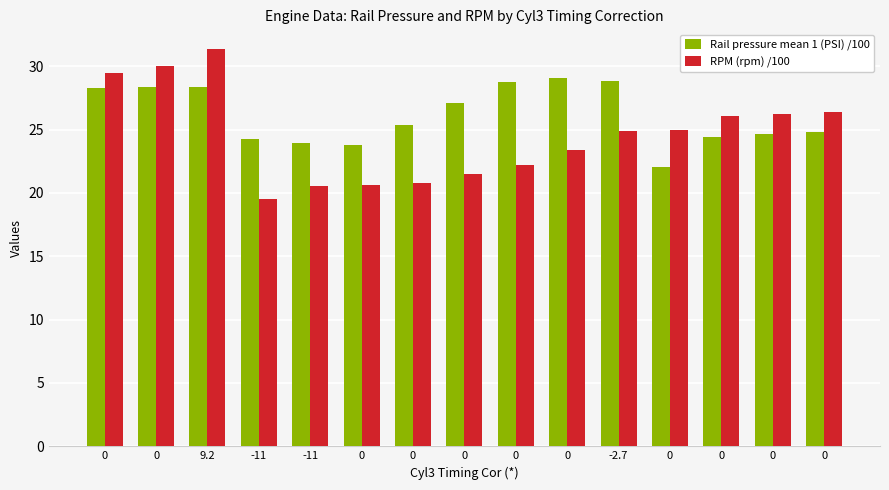

How many bars are there in total?

30